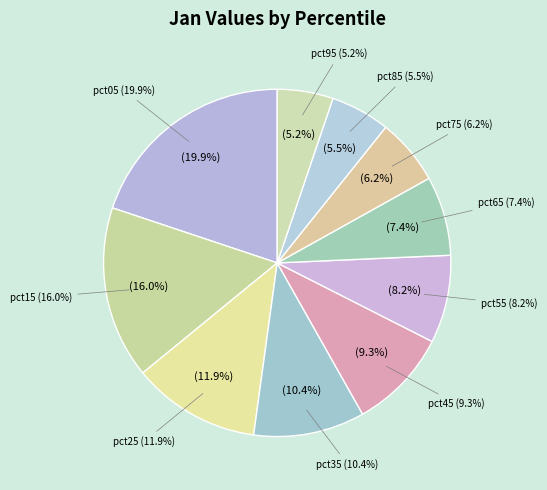

How many segments does this pie chart have?

10